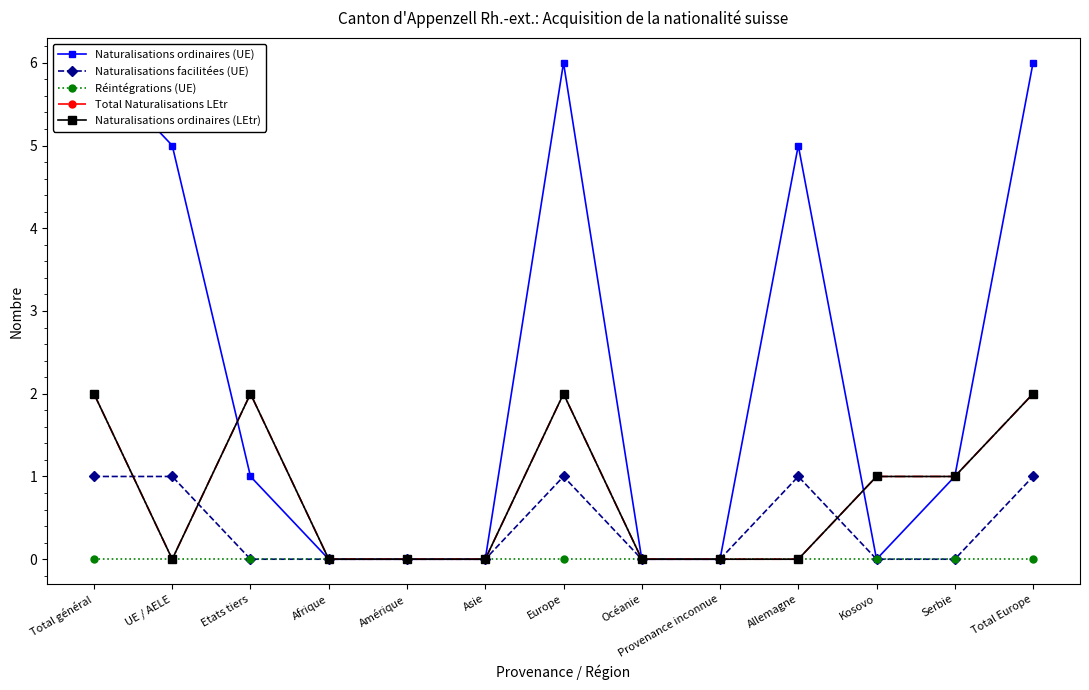

What is the sum of all Naturalisations ordinaires (LEtr) values?

10